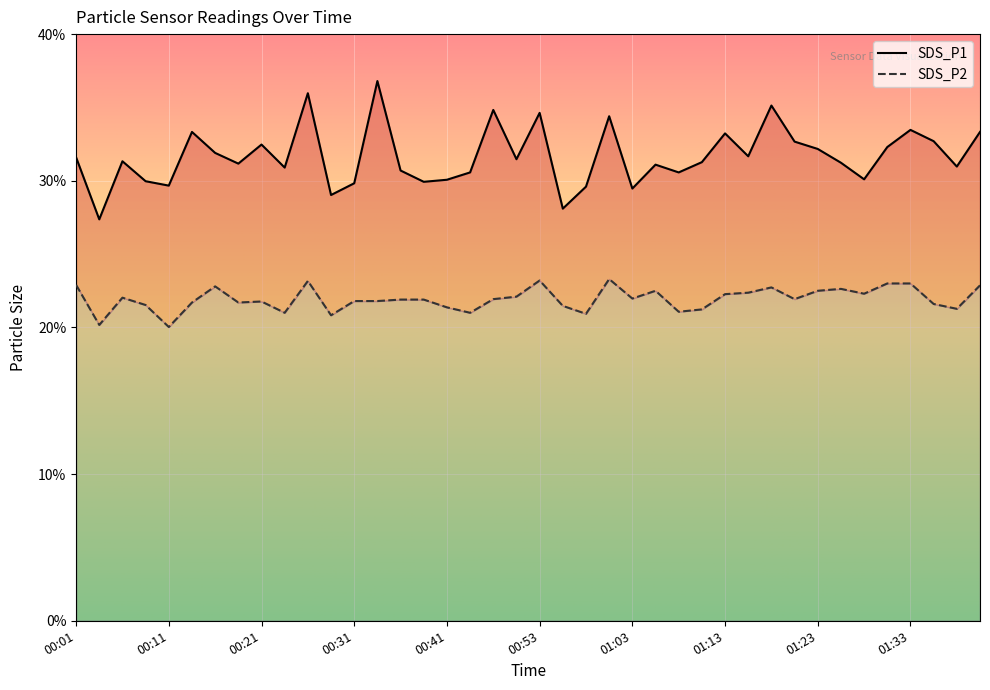

Is this an area chart (filled region under the line)?

No